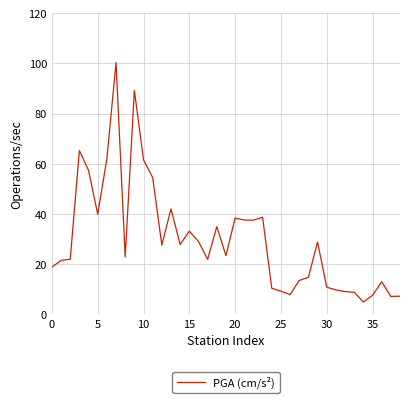

What is the difference between the maximum and minimum values?

95.5